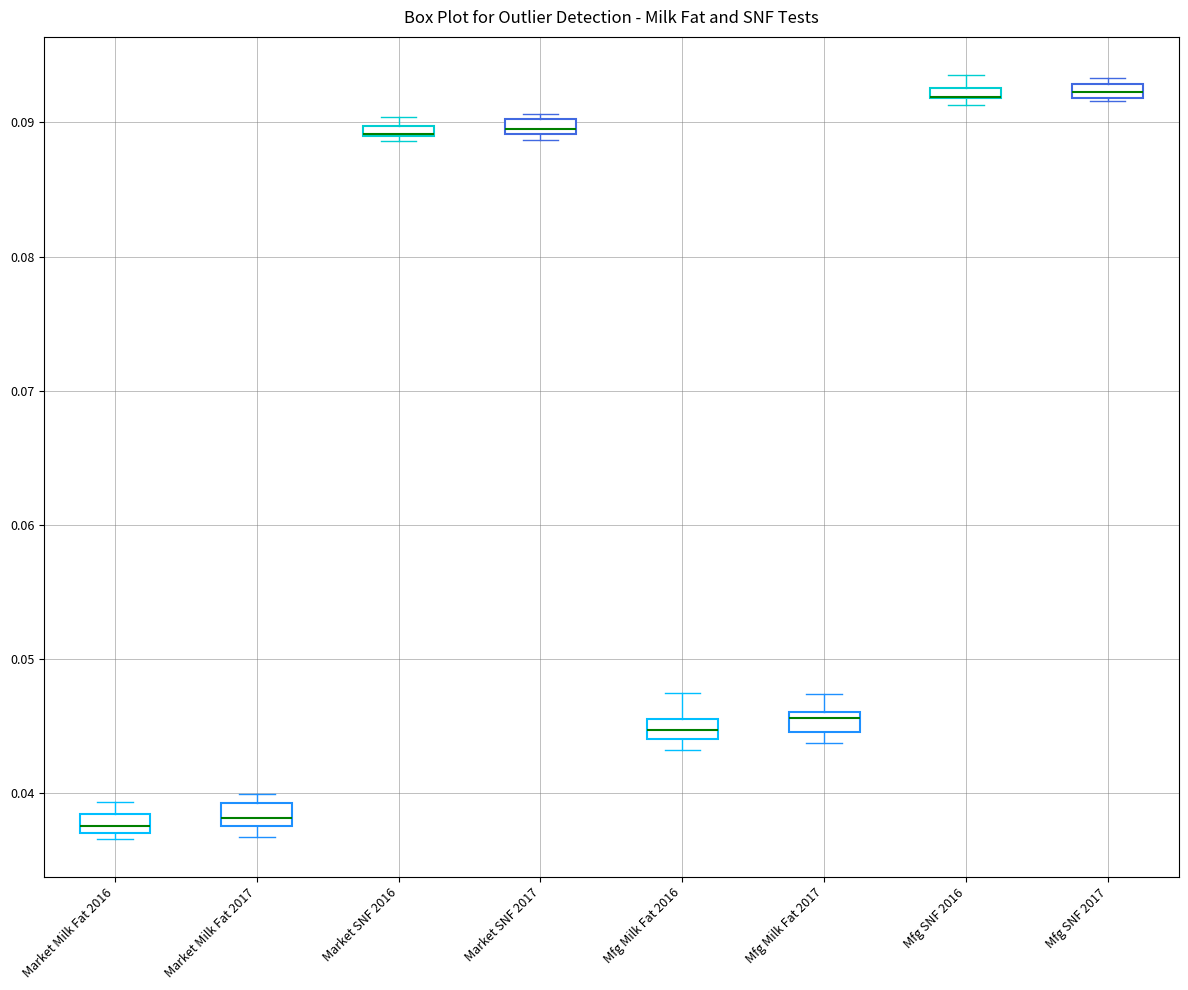

Where is the lower edge of the box for Market SNF 2016 on the y-axis? The values are not printed on the chart, so give them approximately, as read against the axis.

0.089